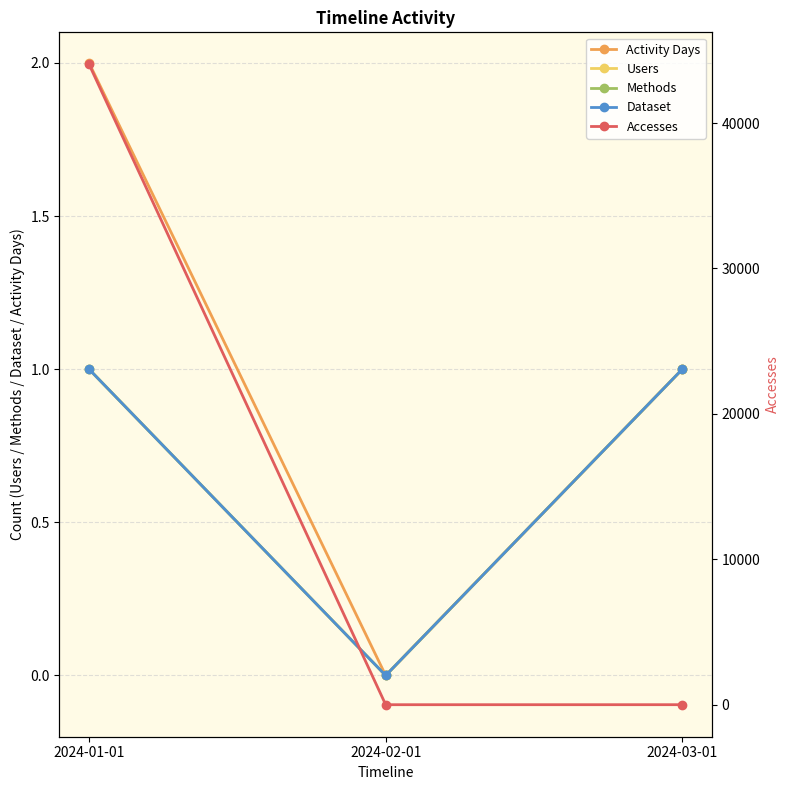

What is the difference between the maximum and minimum values in the Activity Days series?

2